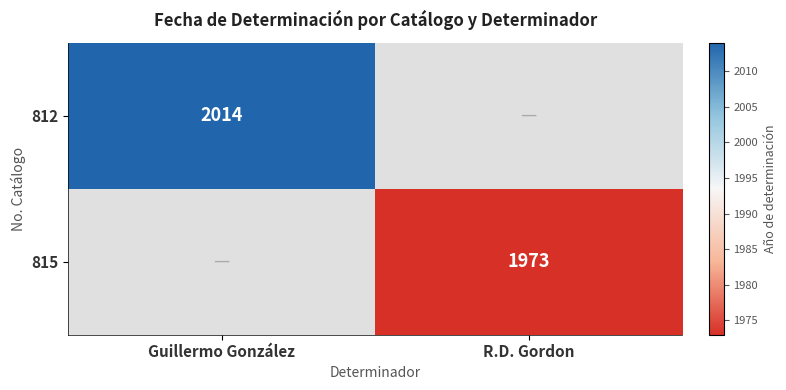

What is the smallest value displayed?

1973.0